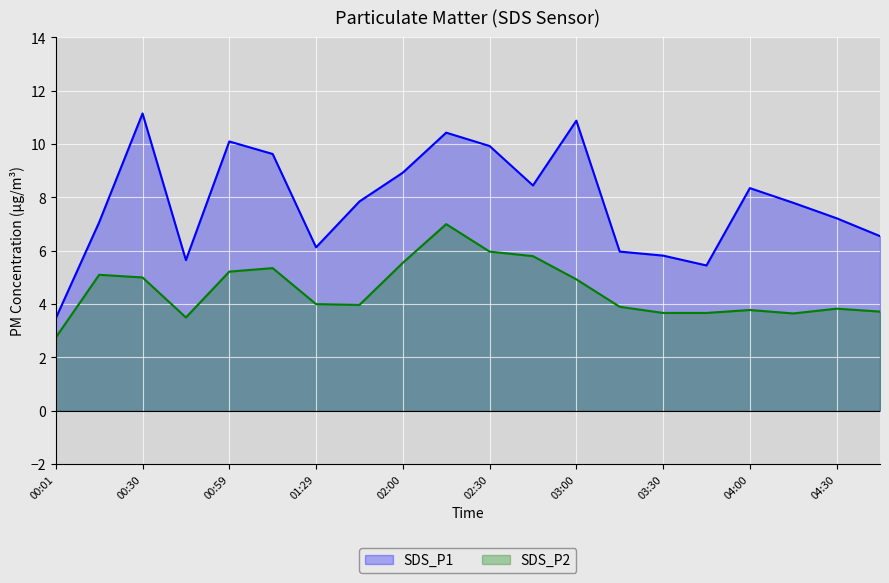

Is the value of SDS_P1 at 02:30 greater than the value of SDS_P2 at 02:00?

Yes